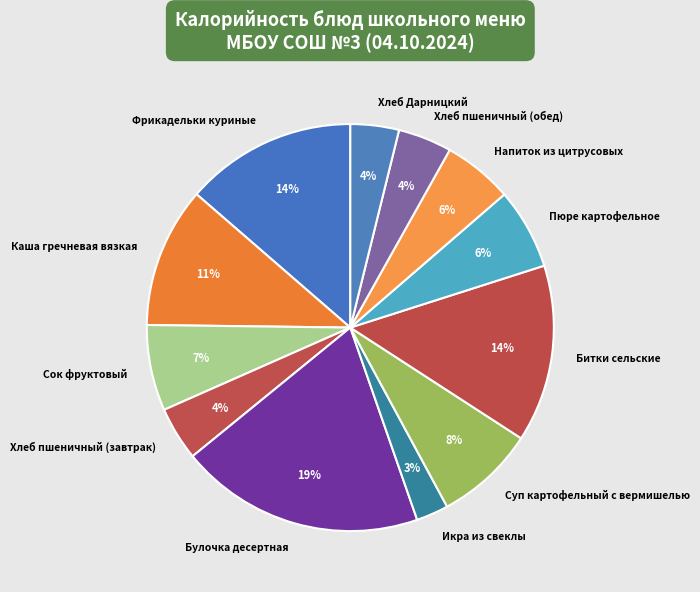

Which slice is the largest?

Булочка десертная